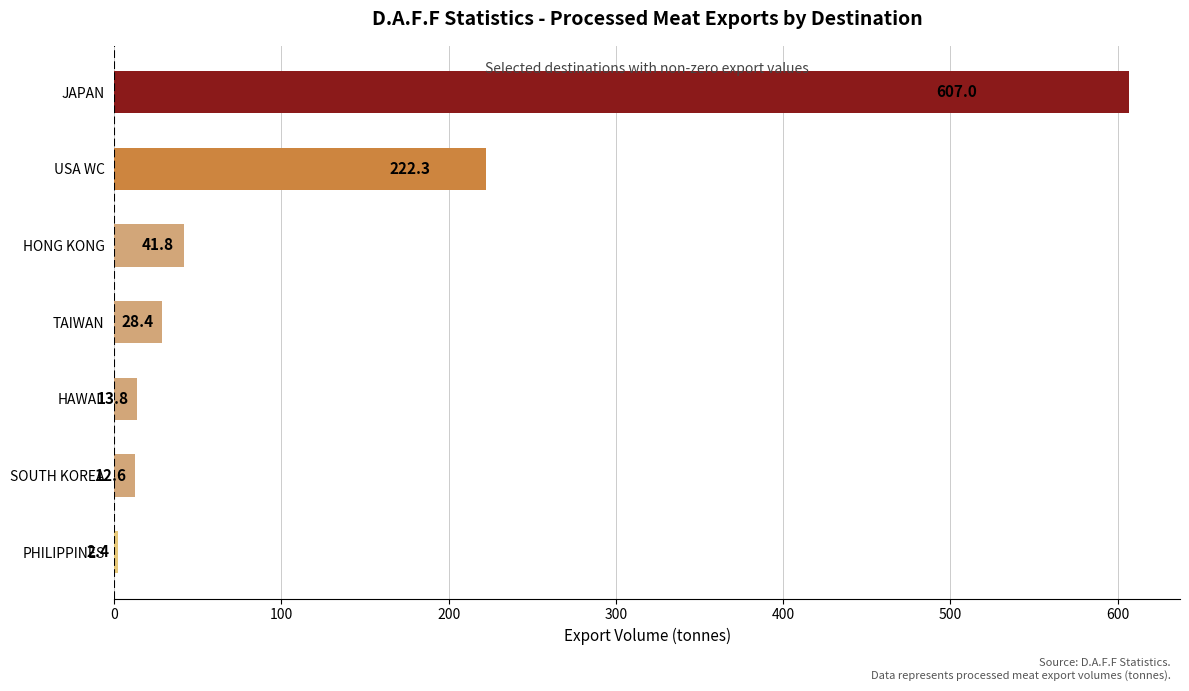

The chart shows a value of 12.6 at SOUTH KOREA. True or false?

True